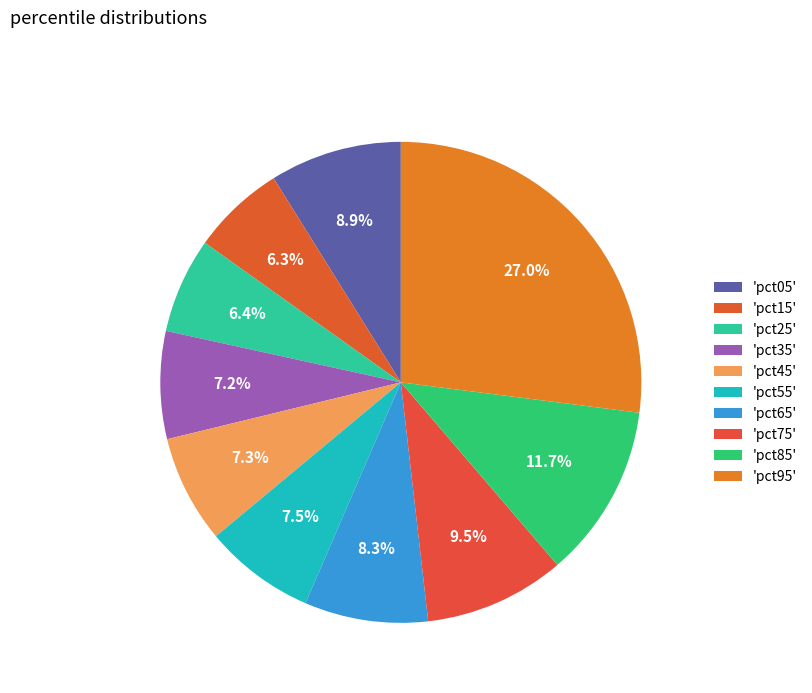

How many slices are in this pie chart?

10